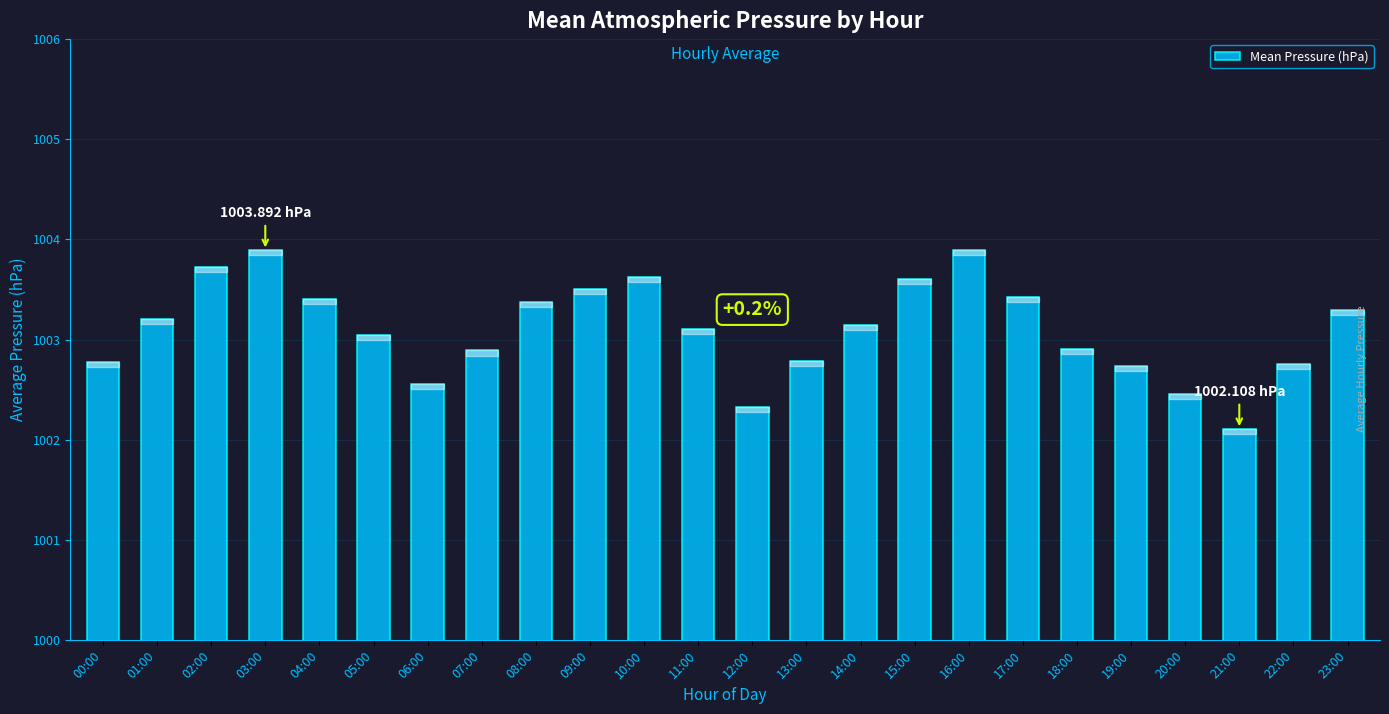

What value does the data have at 19:00?

1002.7